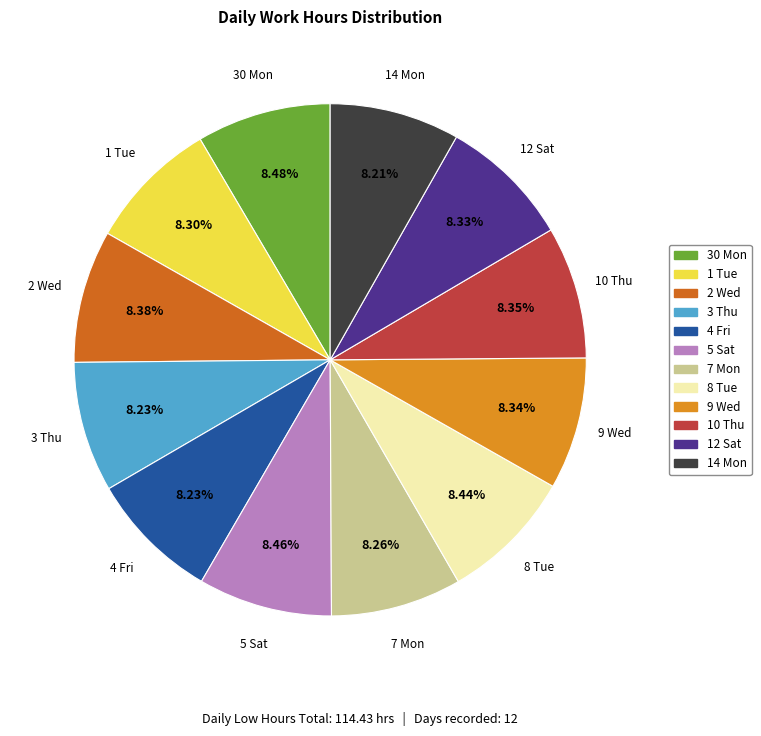

Is there any slice that represents more than half of the pie?

No